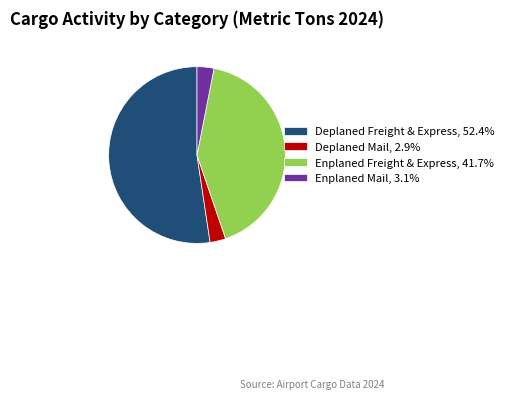

Count the number of slices in the pie.

4